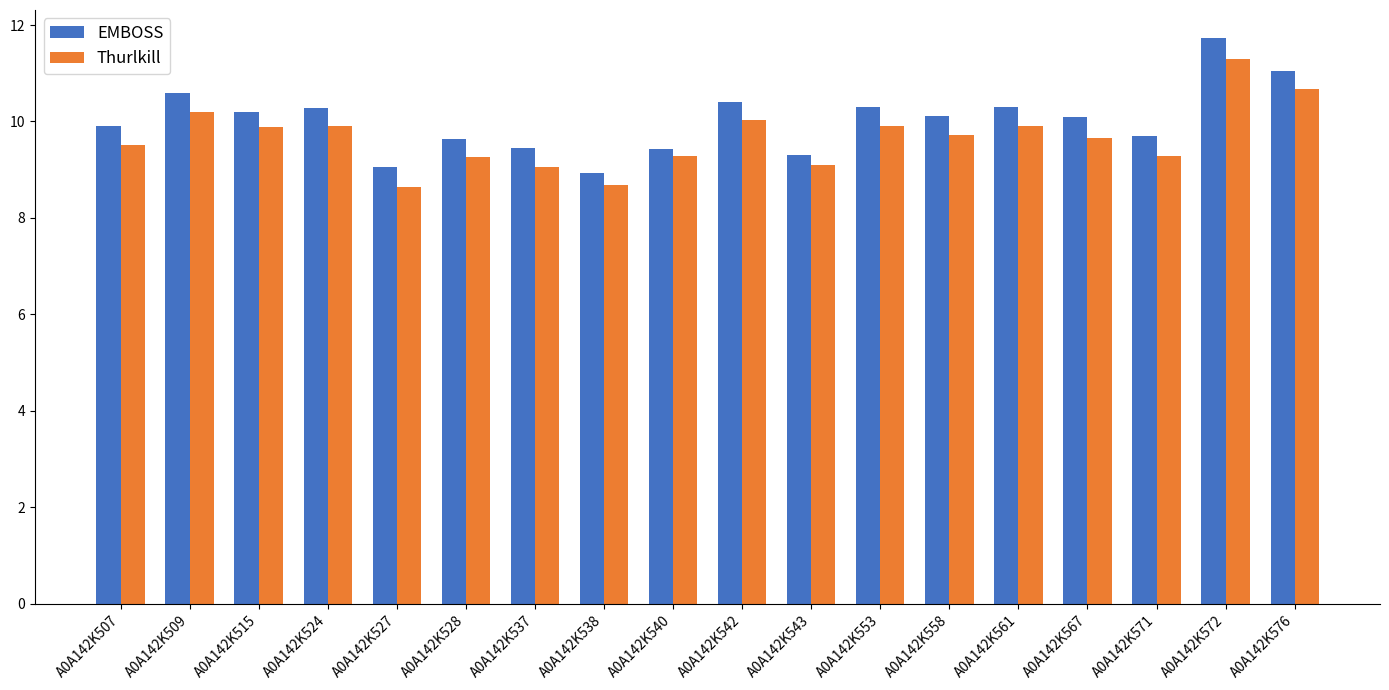

What is the value of the Thurlkill bar at the 7th from the left?

9.0